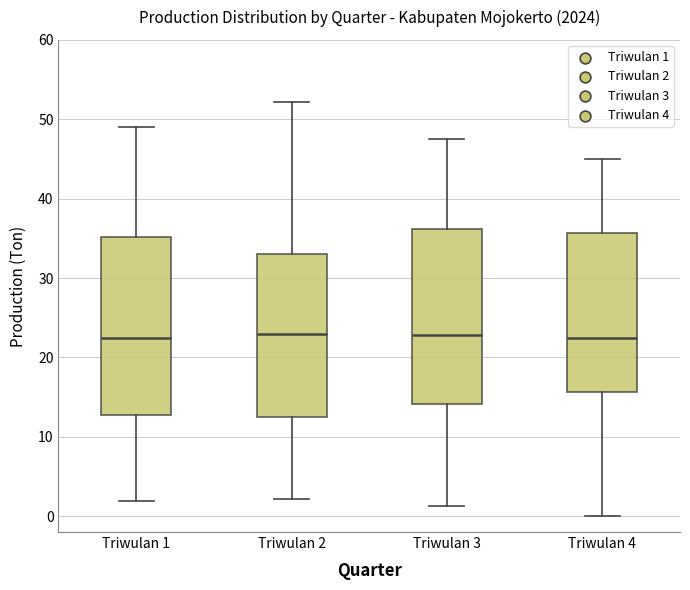

Reading left to right, transcribe this box plot: for each box, give where its median line is, the range the box spans, and where its two whiskers end, as read against the y-axis. The values are not printed on the chart, so give them approximately, as read against the axis.

Triwulan 1: median 22, box 13 to 35, whiskers 2 to 49
Triwulan 2: median 23, box 12 to 33, whiskers 2 to 52
Triwulan 3: median 23, box 14 to 36, whiskers 1 to 48
Triwulan 4: median 22, box 16 to 36, whiskers 0 to 45